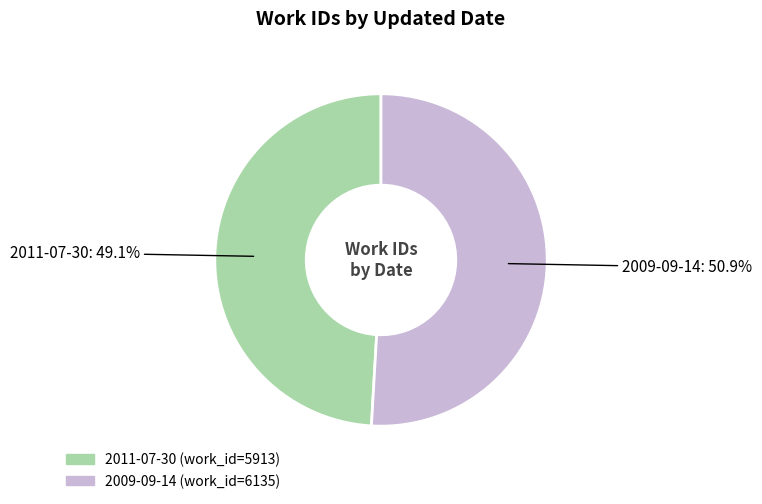

Between 2009-09-14 and 2011-07-30, which is larger?

2009-09-14